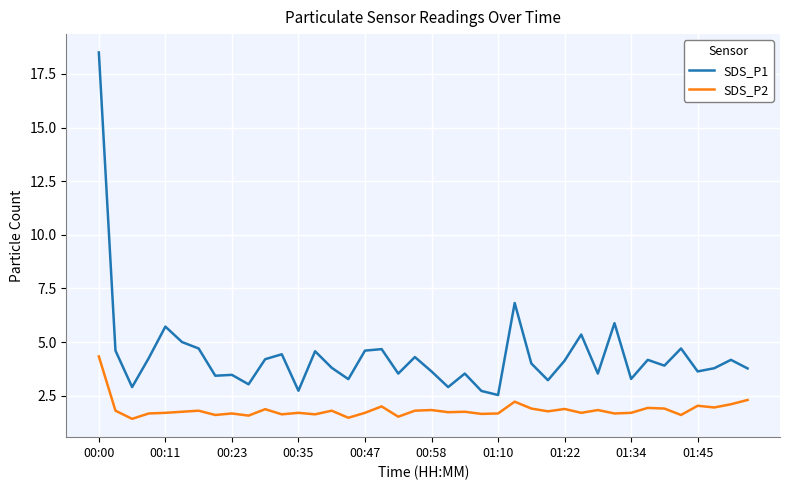

What is the difference between the maximum and minimum values in the SDS_P1 series?

16.0